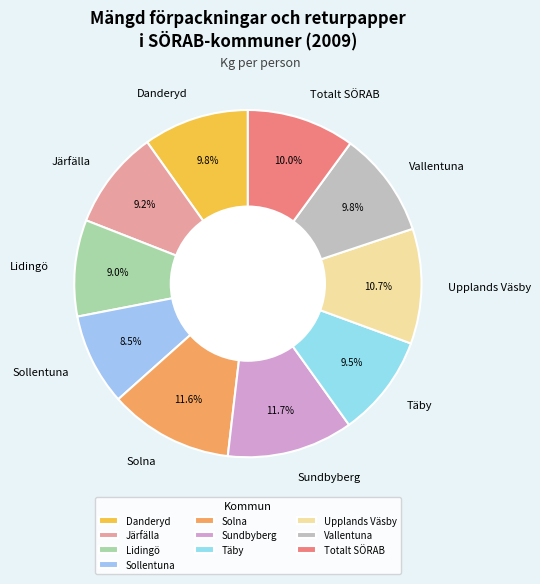

To the nearest percent, what is the combined percentage of Sundbyberg and Danderyd?

22%